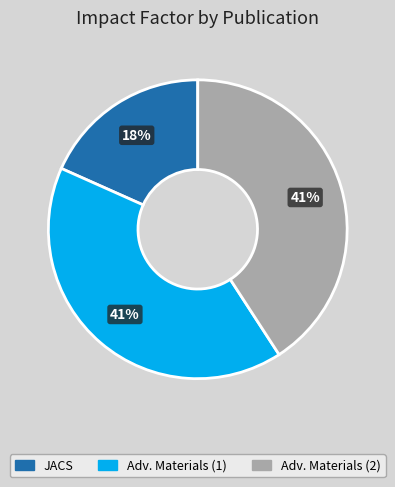

Is there a majority slice in this chart?

No